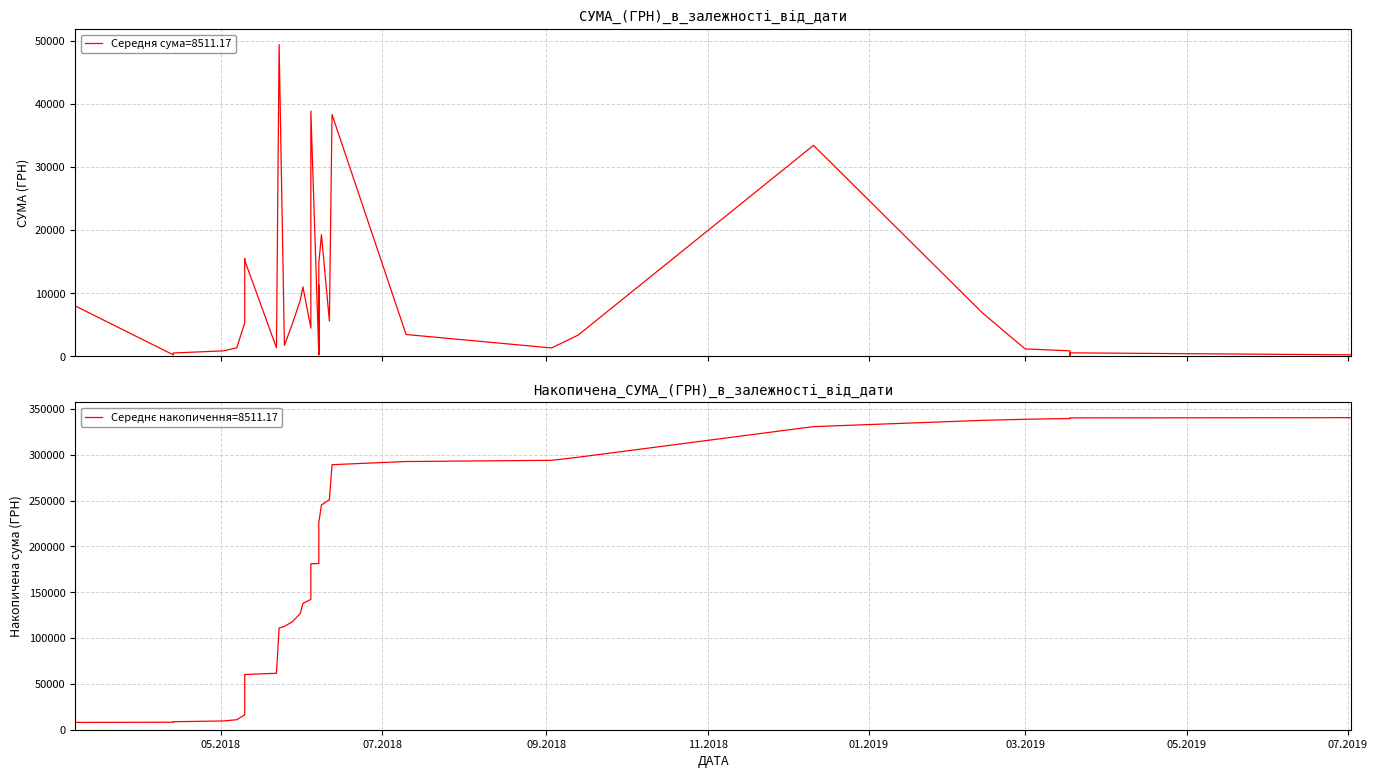

List the series in order of their overall mean, lowest first.

СУМА (ГРН), Накопичена сума (ГРН)